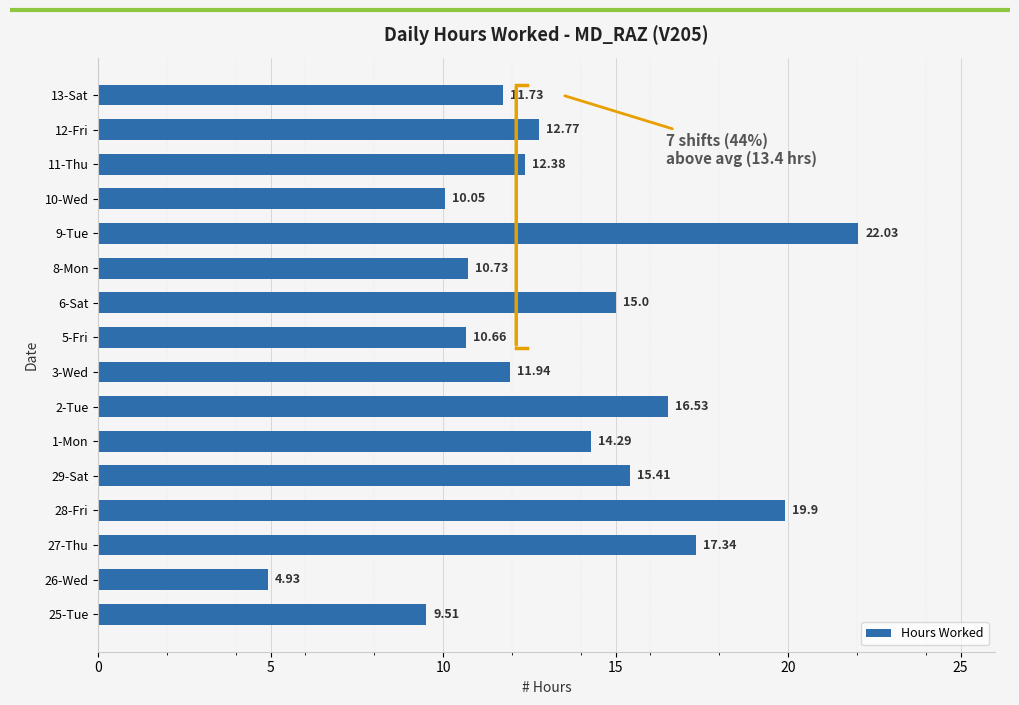

Between 10-Wed and 9-Tue, which is larger?

9-Tue